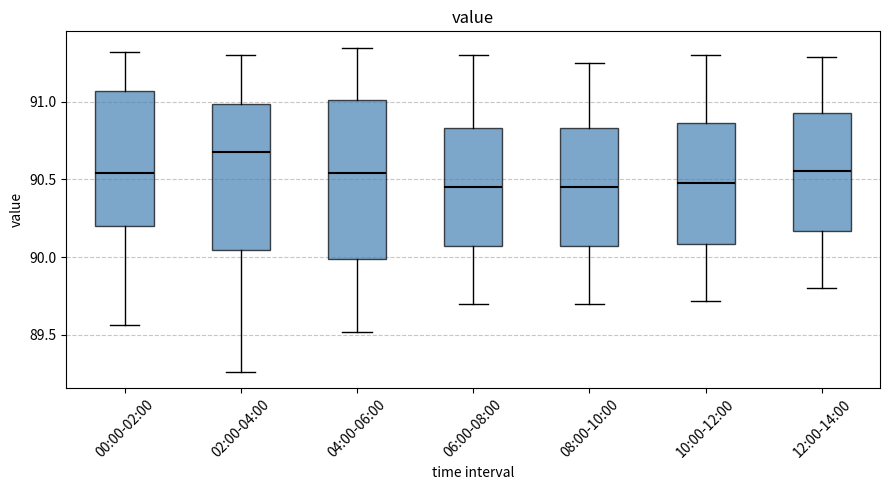

Which box is the tallest, from its lower edge to its upper edge?

04:00-06:00